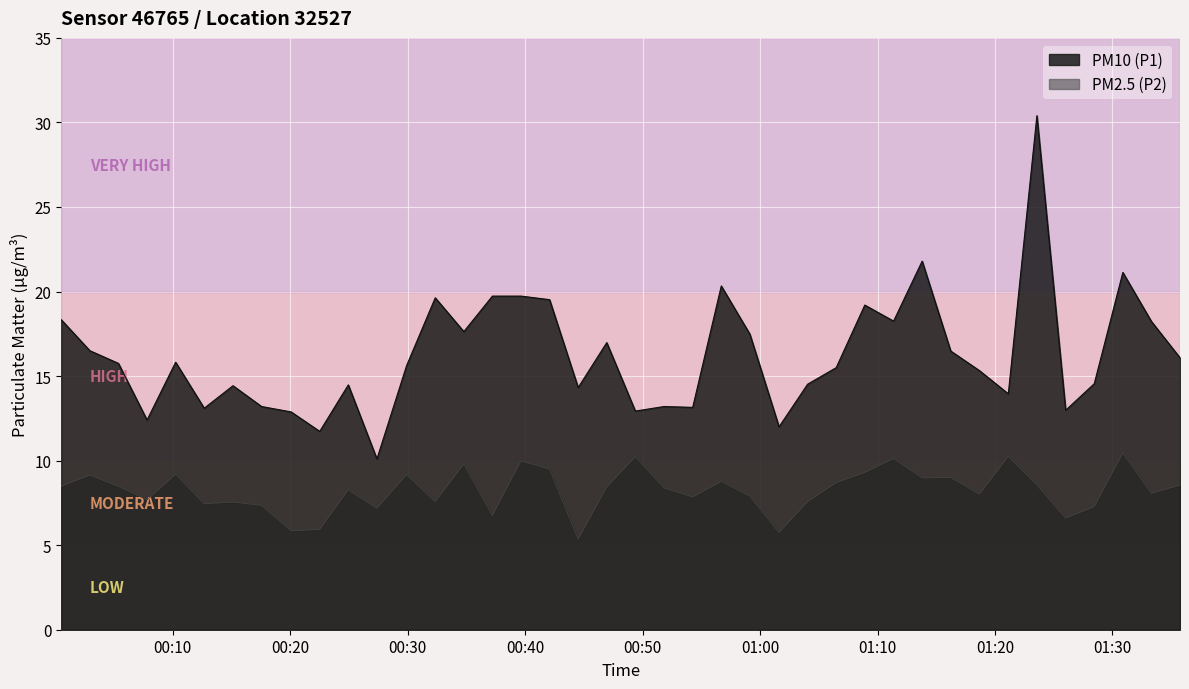

List the series in order of their peak value, lowest first.

PM2.5 (P2), PM10 (P1)